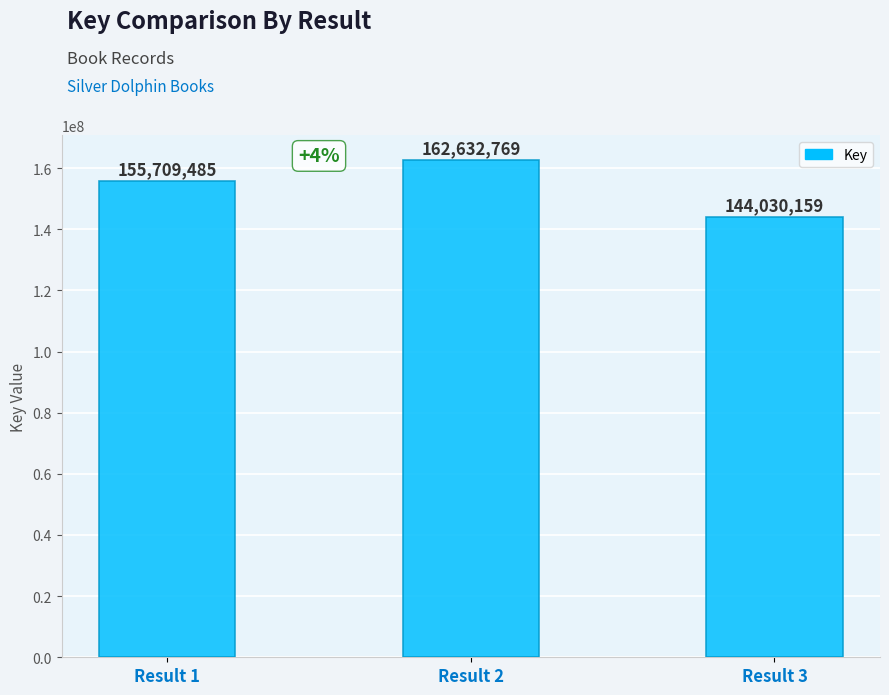

Rank the categories by value from lowest to highest.

Result 3, Result 1, Result 2